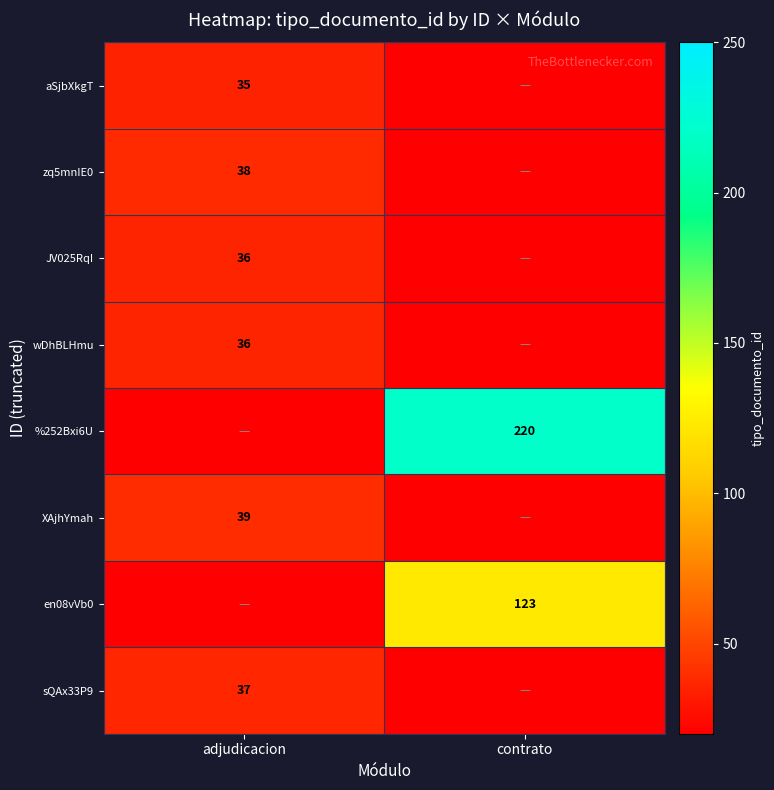

What is the total value across all series at contrato?

463